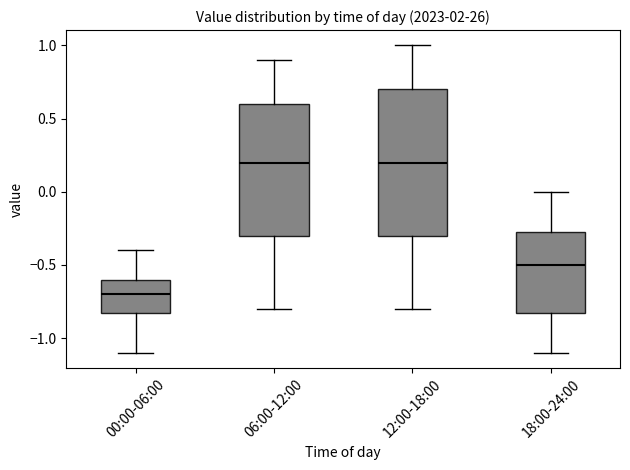

Reading left to right, transcribe this box plot: for each box, give where its median line is, the range the box spans, and where its two whiskers end, as read against the y-axis. The values are not printed on the chart, so give them approximately, as read against the axis.

00:00-06:00: median -0.70, box -0.80 to -0.60, whiskers -1.10 to -0.40
06:00-12:00: median 0.20, box -0.30 to 0.60, whiskers -0.80 to 0.90
12:00-18:00: median 0.20, box -0.30 to 0.70, whiskers -0.80 to 1.00
18:00-24:00: median -0.50, box -0.80 to -0.25, whiskers -1.10 to 0.00